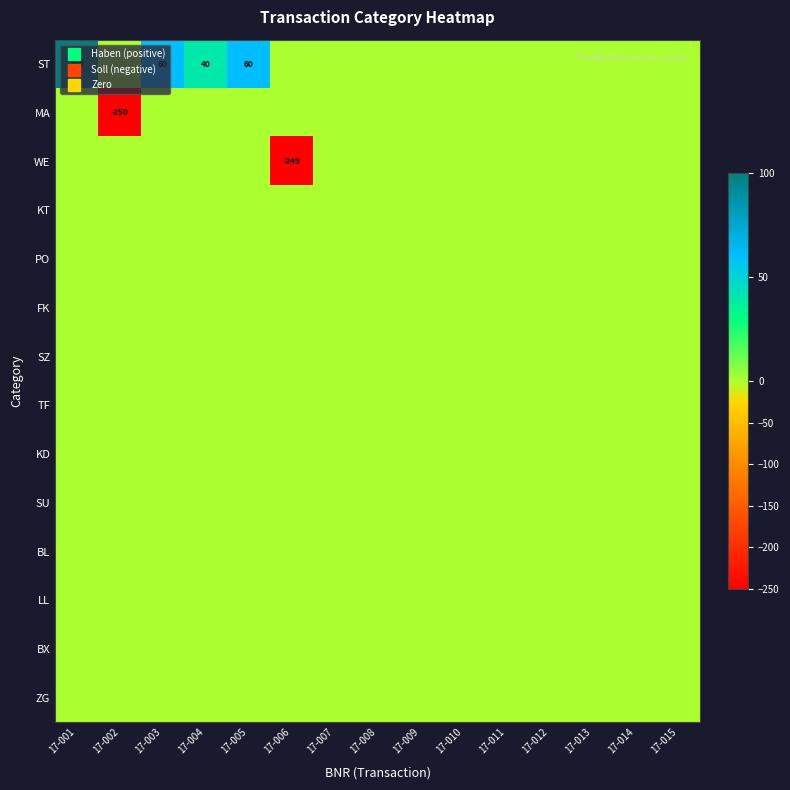

Which series has the largest range (max minus min)?

MA